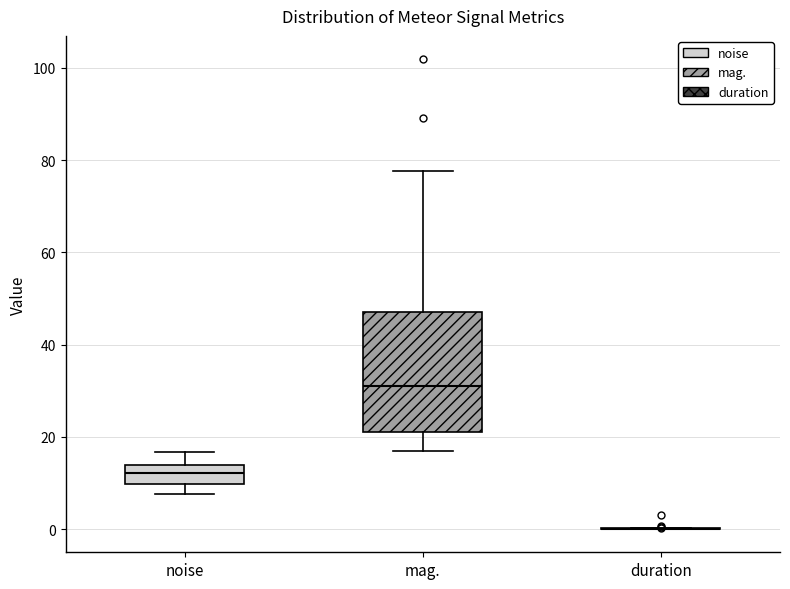

Reading left to right, read every box against the y-axis: the position of its median line, the range the box covers, and the ends of its whiskers. The values are not printed on the chart, so give them approximately, as read against the axis.

noise: median 12, box 10 to 14, whiskers 8 to 16
mag.: median 30, box 22 to 48, whiskers 16 to 78
duration: box collapsed to a line at 0, whiskers 0 to 0